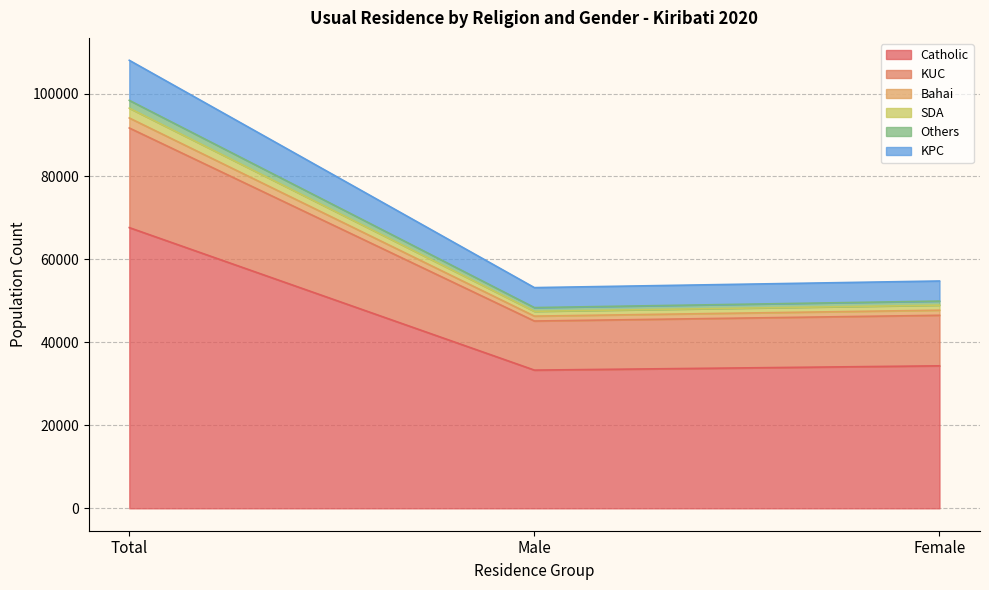

At which category is the sum across all series the highest?

Total